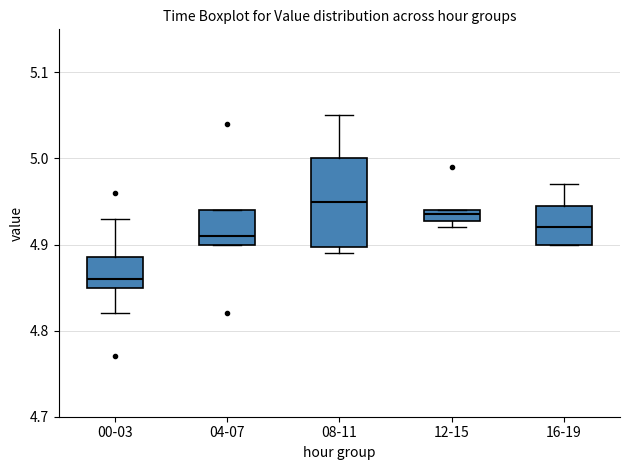

Where is the lower edge of the box for 12-15 on the y-axis? The values are not printed on the chart, so give them approximately, as read against the axis.

4.93